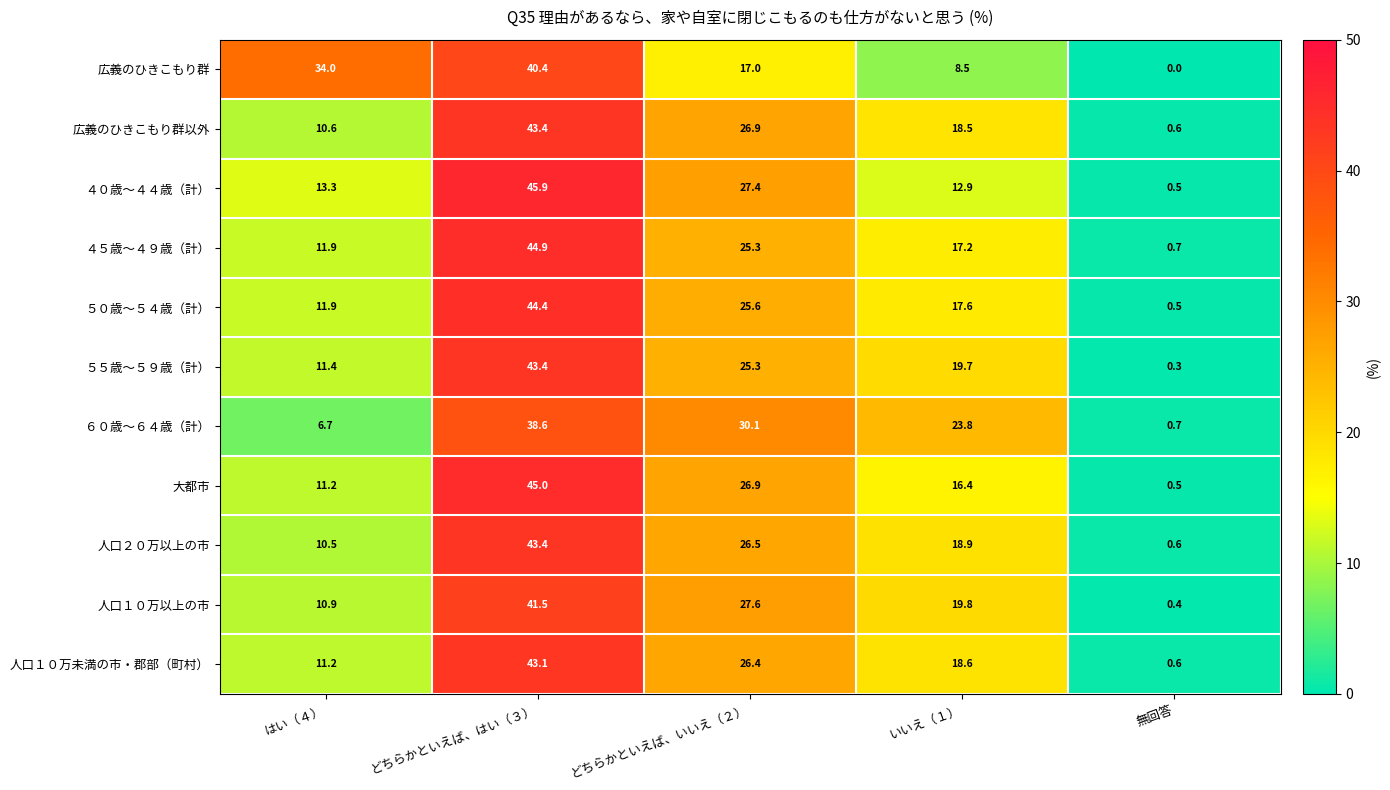

At which category is the sum across all series the highest?

どちらかといえば、はい（３）